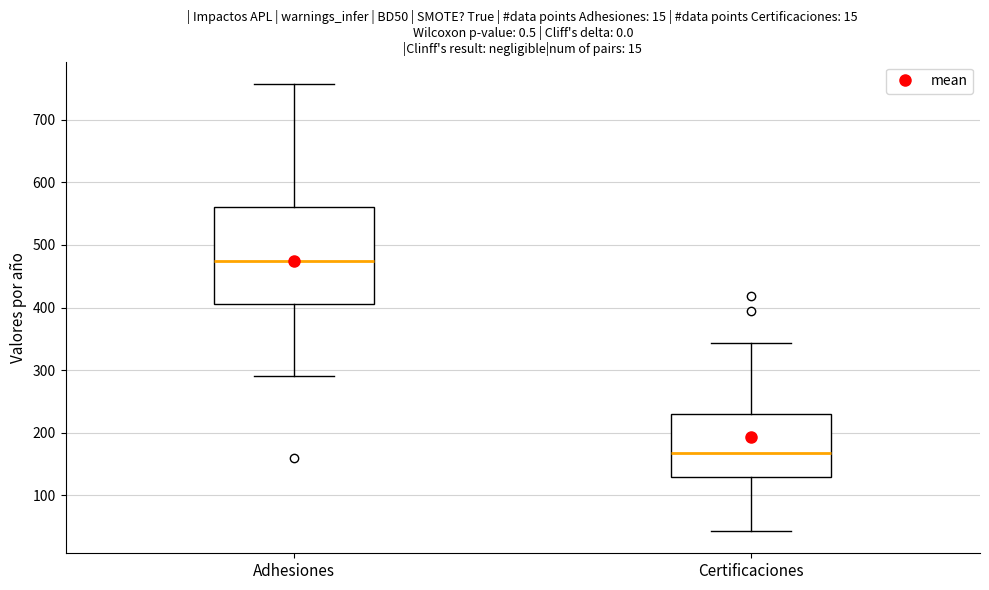

Which box's median line is the lowest?

Certificaciones